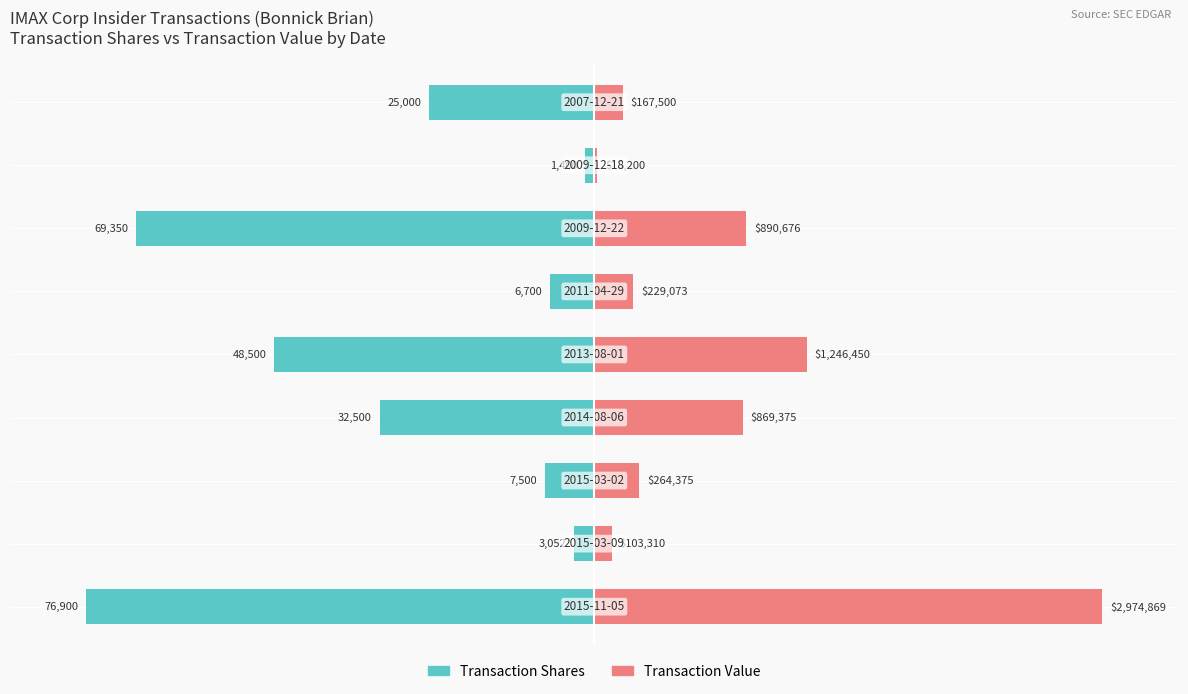

List the labels in order of Transaction Value value, largest first.

0, 4, 6, 3, 2, 5, 8, 1, 7